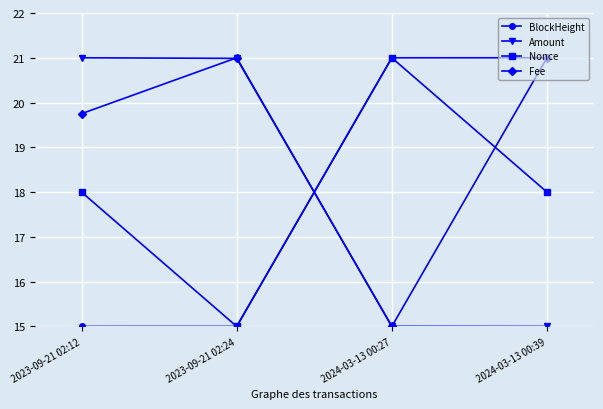

What is the label of the 2nd point from the left?

2023-09-21 02:24